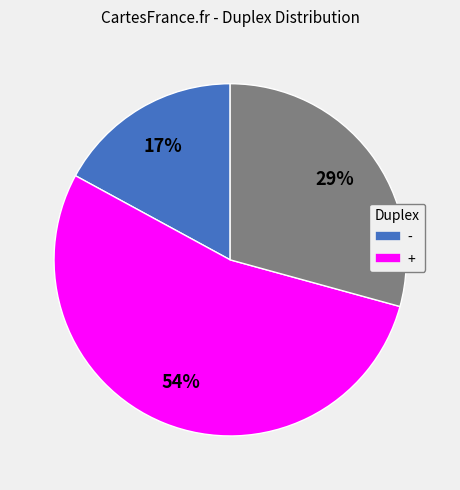

To the nearest percent, what is the difference between the largest and smallest slice percentages?

37%